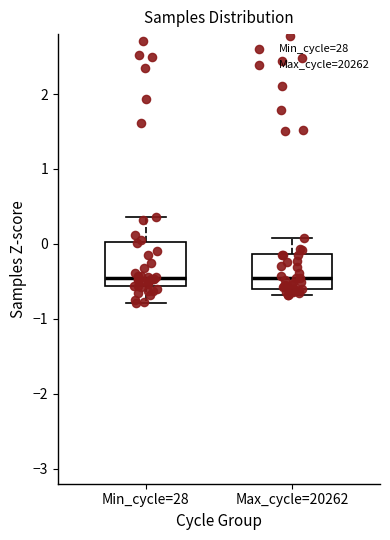

Reading left to right, read every box against the y-axis: the position of its median line, the range the box covers, and the ends of its whiskers. The values are not printed on the chart, so give them approximately, as read against the axis.

Min_cycle=28: median -0.4, box -0.6 to 0.0, whiskers -0.8 to 0.4
Max_cycle=20262: median -0.5, box -0.6 to -0.1, whiskers -0.7 to 0.1